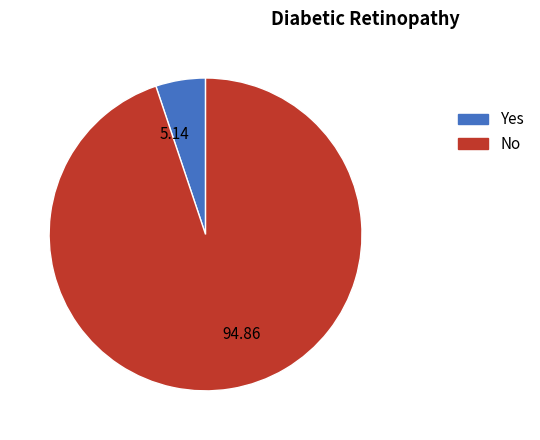

Between 5.14 and 94.86, which is larger?

94.86